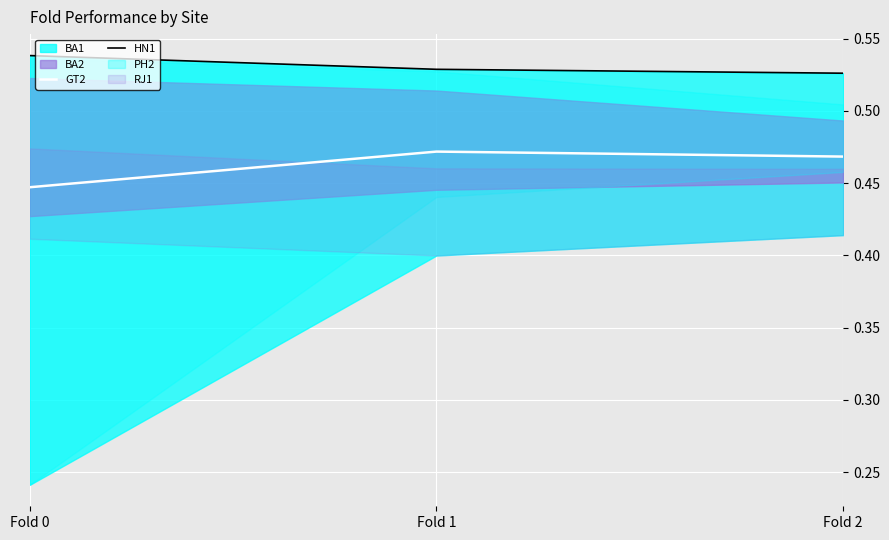

Does the chart display data point markers on the line(s)?

No